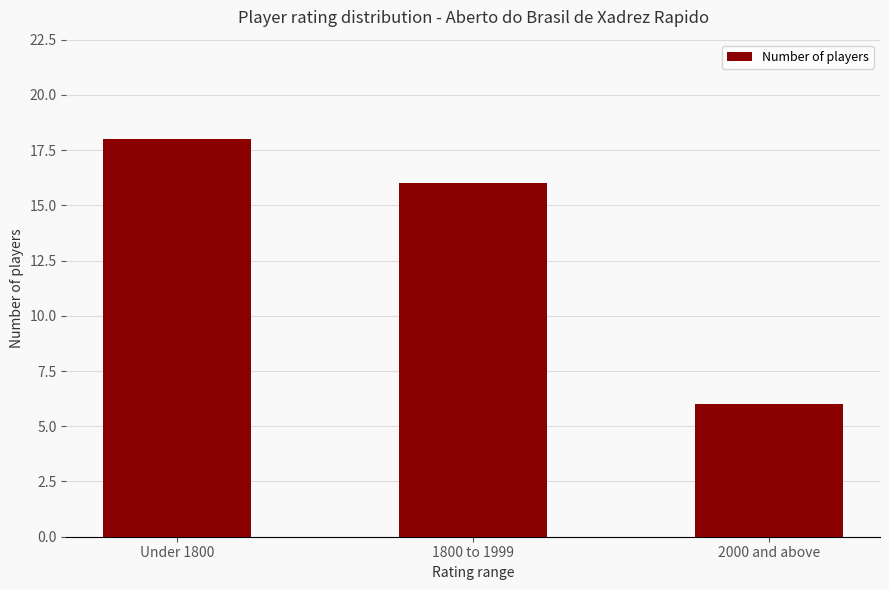

At which label is the value closest to 12?

1800 to 1999